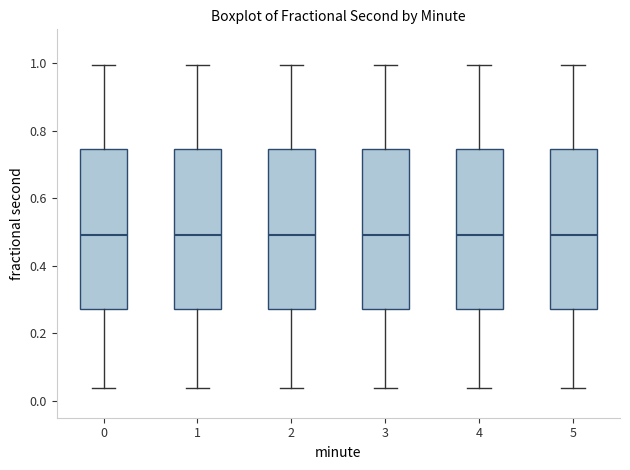

Where does the median line of the box at x = 4 sit on the y-axis? The values are not printed on the chart, so give them approximately, as read against the axis.

0.50